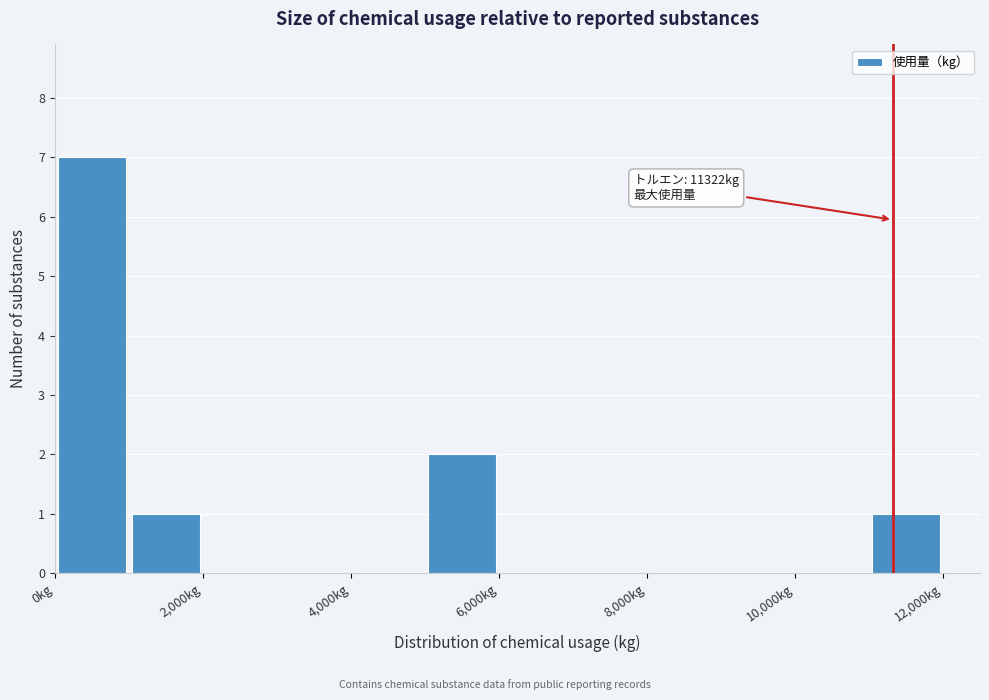

Which range on the x-axis has the tallest bar?

0 to 1000